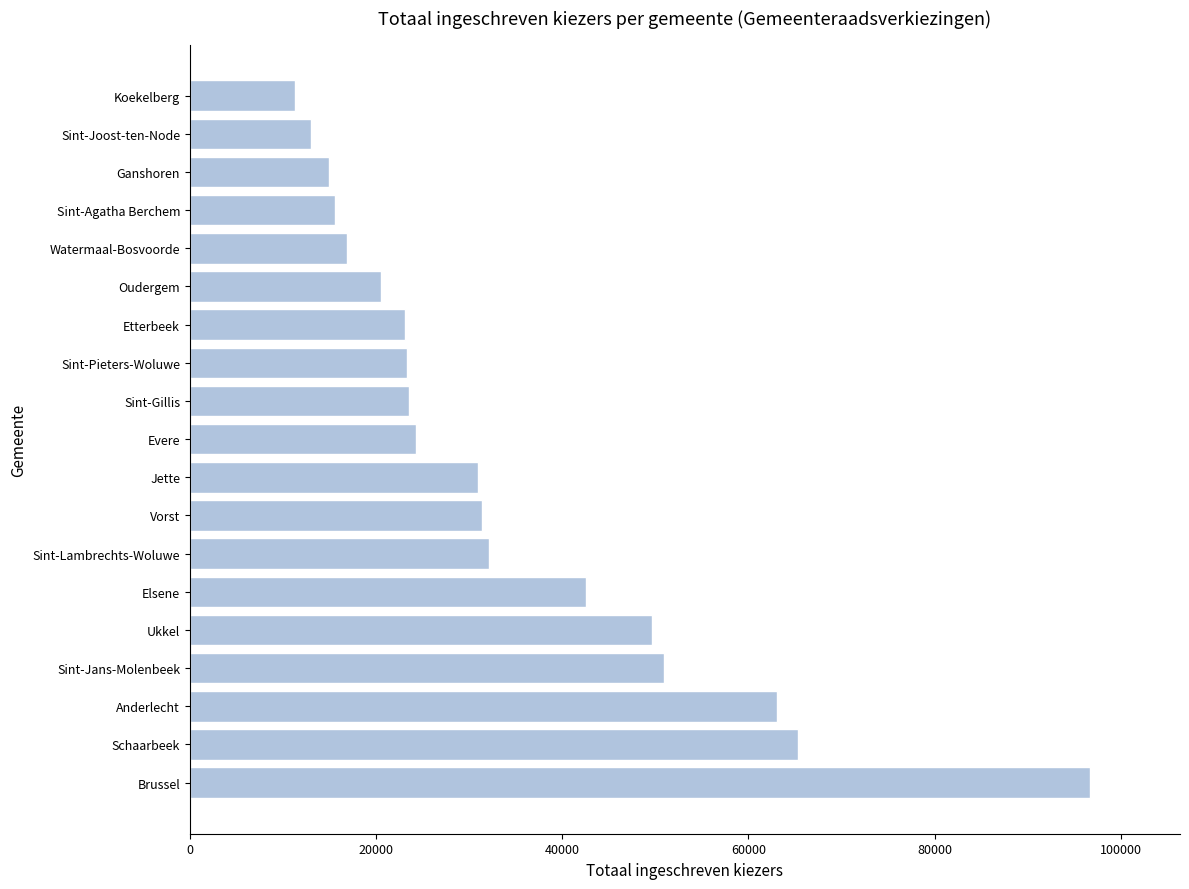

What is the greatest value displayed?

96694